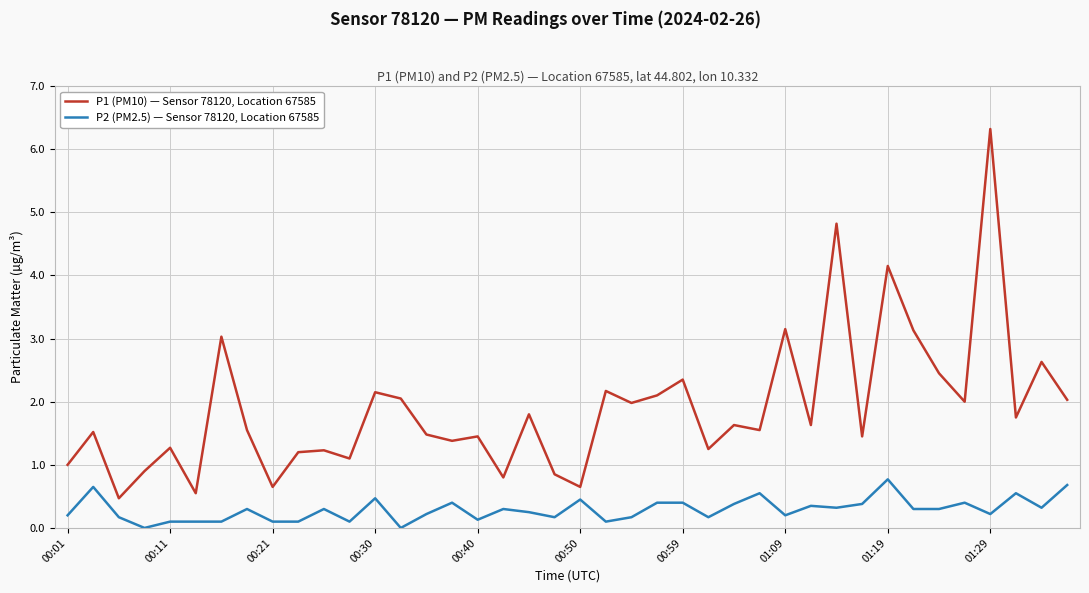

What is the maximum value shown in the chart?

6.3